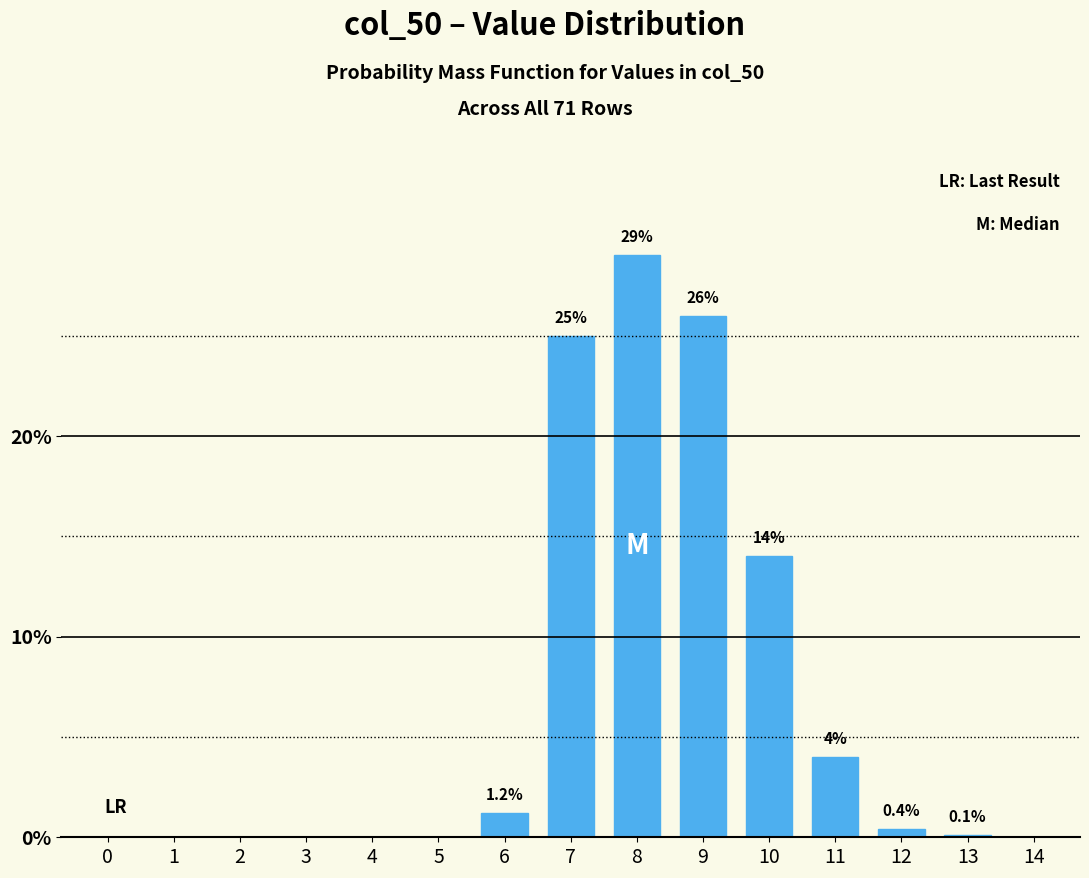

Reading right to left, what are all the values shown in this chart?

14=0.0	13=0.1	12=0.4	11=4.0	10=14.0	9=26.0	8=29.0	7=25.0	6=1.2	5=0.0	4=0.0	3=0.0	2=0.0	1=0.0	0=0.0